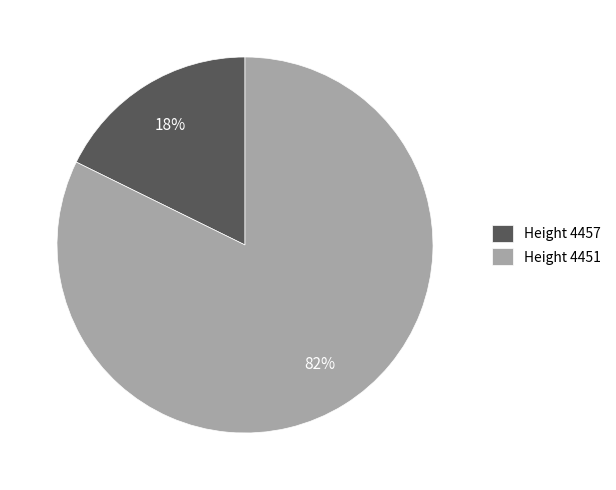

To the nearest percent, what is the average slice percentage?

50%